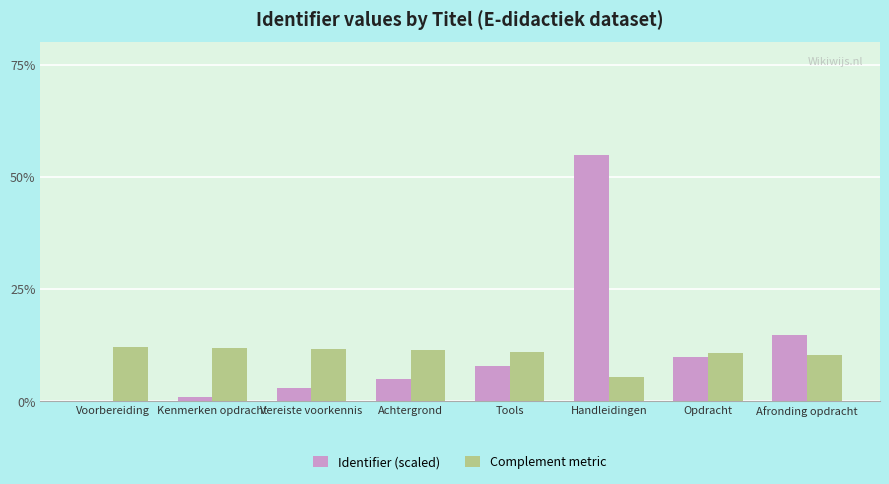

What are all the series names shown in the legend?

Identifier (scaled), Complement metric